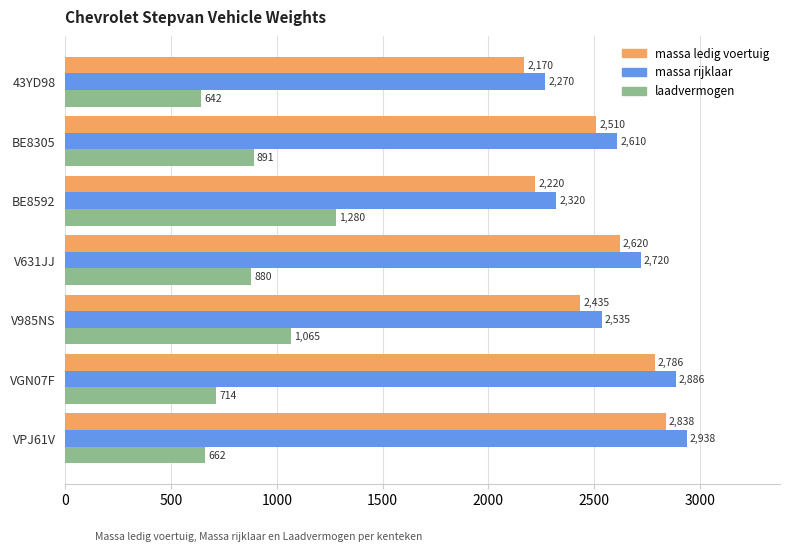

What is the difference between the highest and lowest values at V985NS?

1470